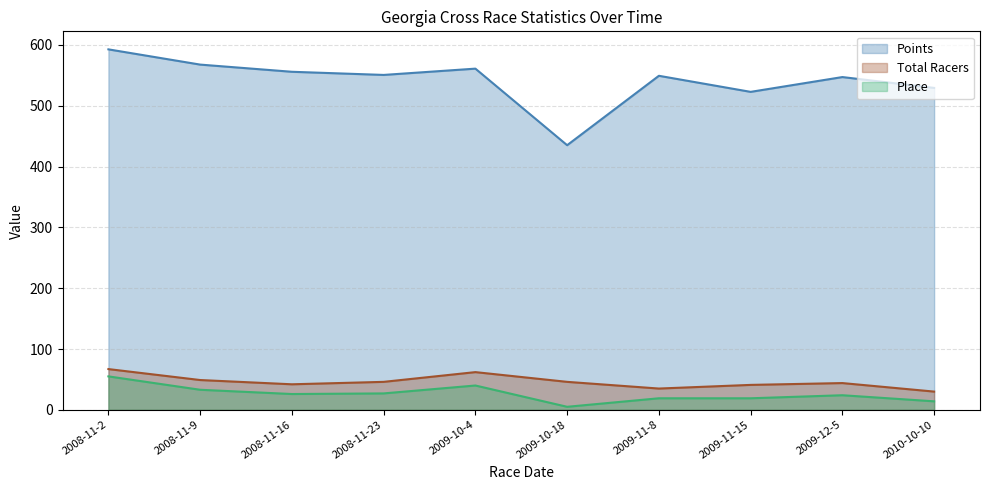

The Place series shows 27.1 at 2009-10-4. True or false?

False